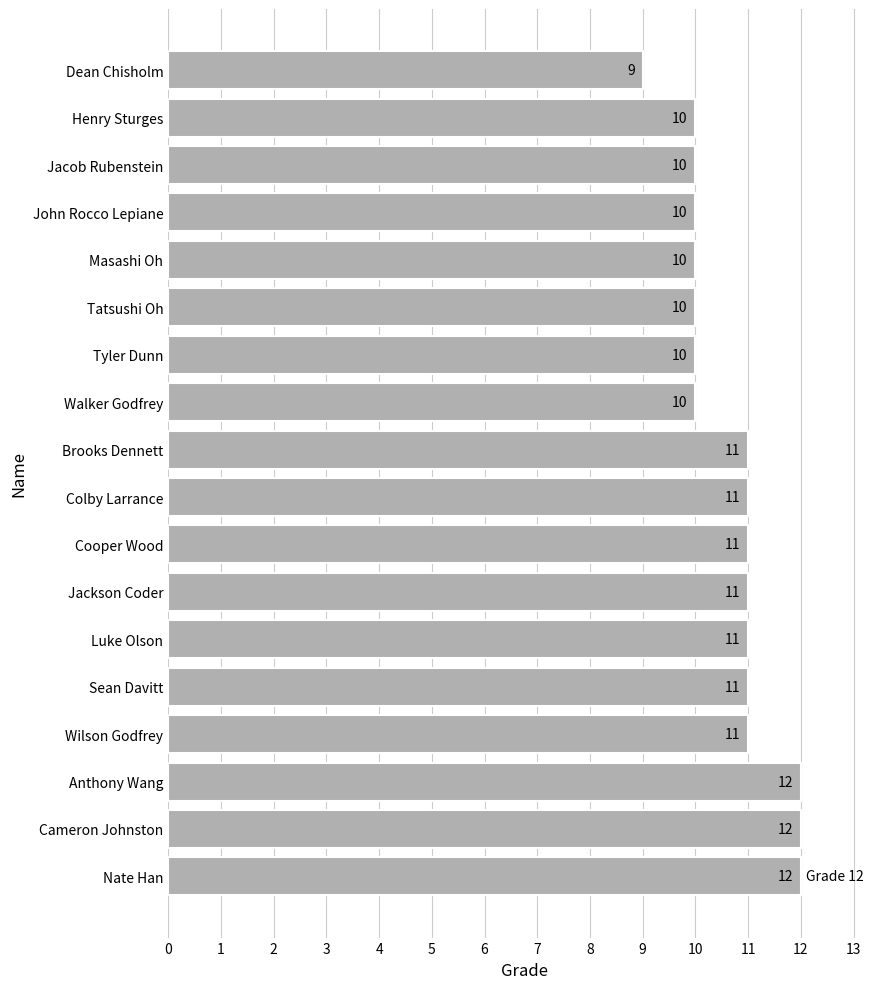

Between Cooper Wood and John Rocco Lepiane, which is larger?

Cooper Wood